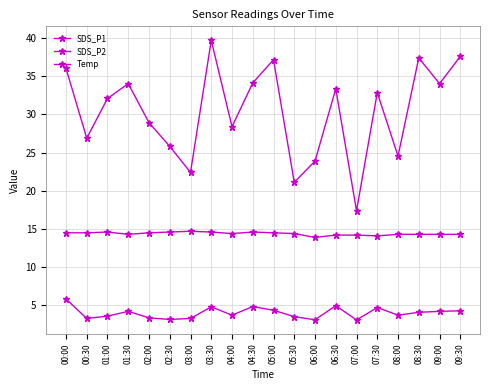

Which has a higher value, 05:30 or 02:30?

02:30